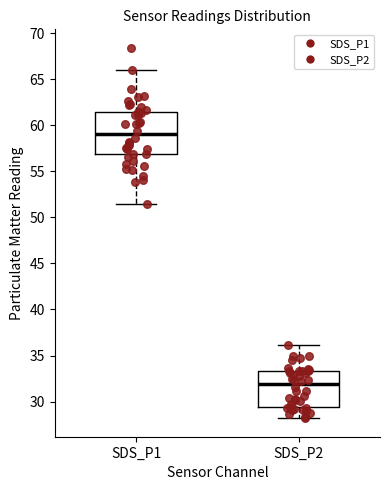

Which box's median line is the highest?

SDS_P1